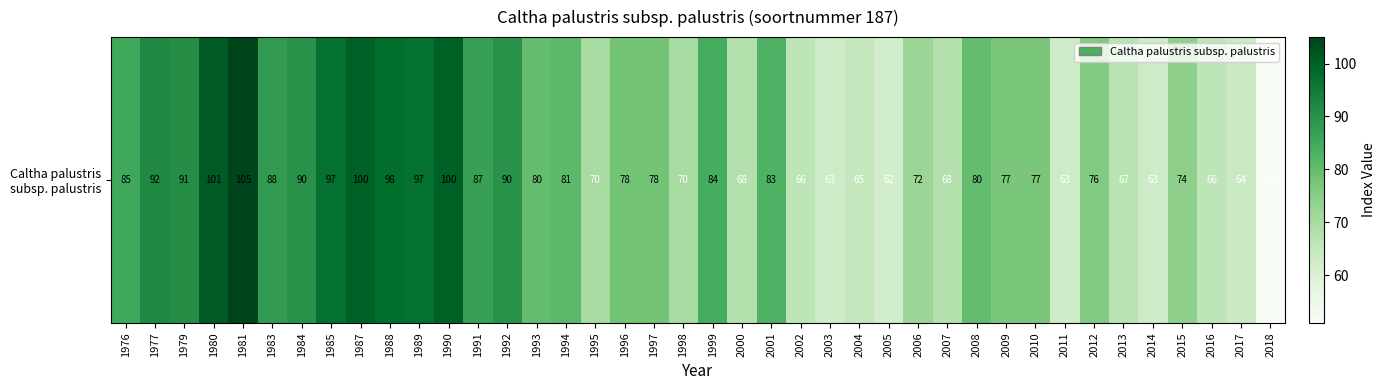

Is it true that the value at 2012 is 76?

True